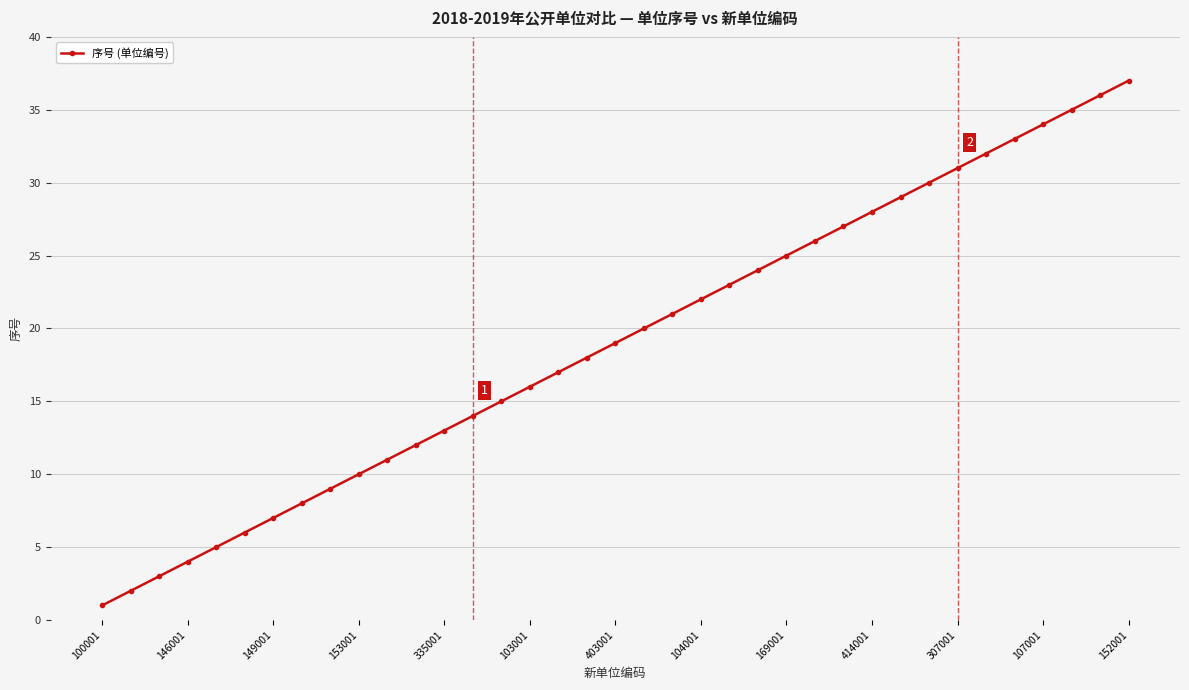

What is the maximum value shown in the chart?

37